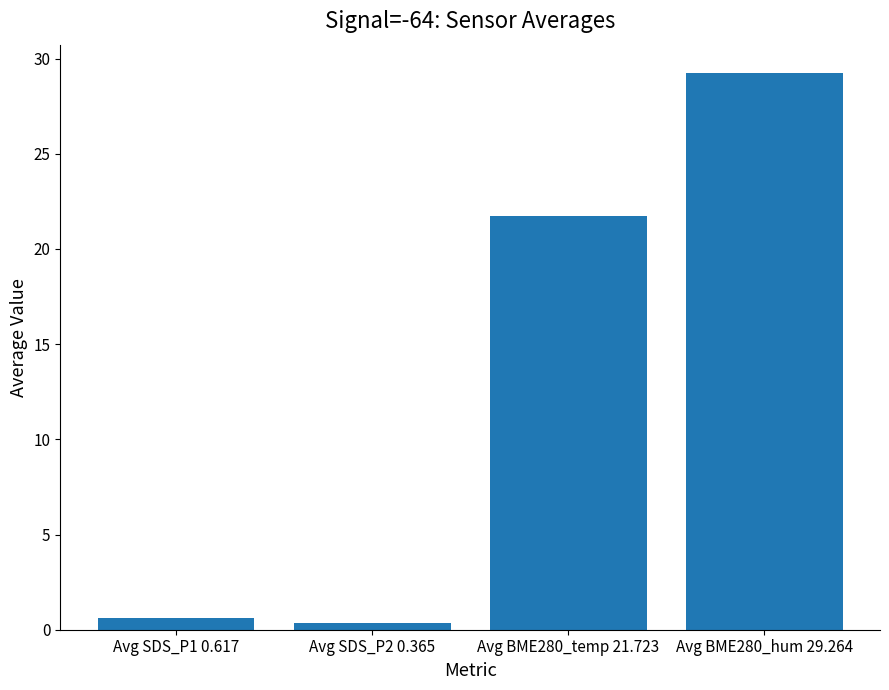

The value at Avg BME280_hum 29.264 is 42.7. True or false?

False